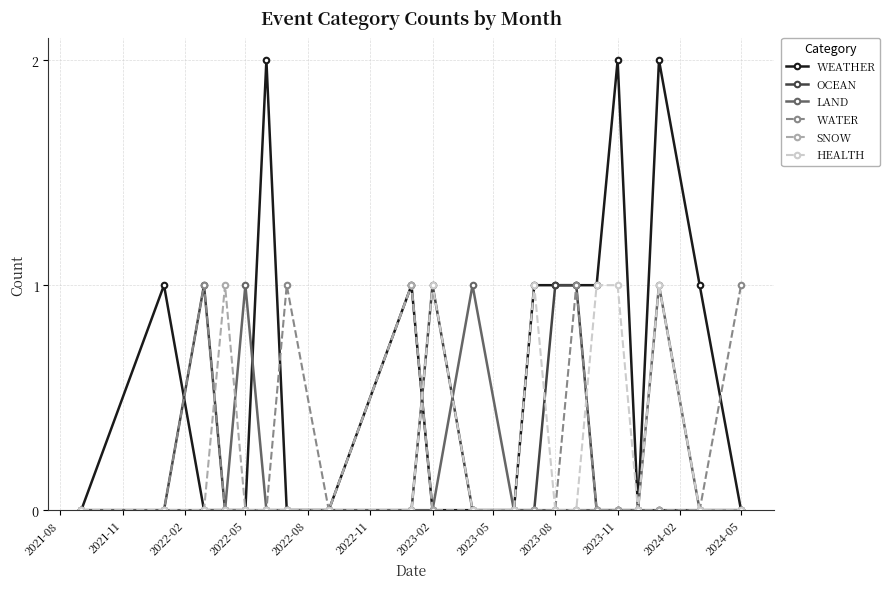

Which series has the largest total across all categories?

WEATHER